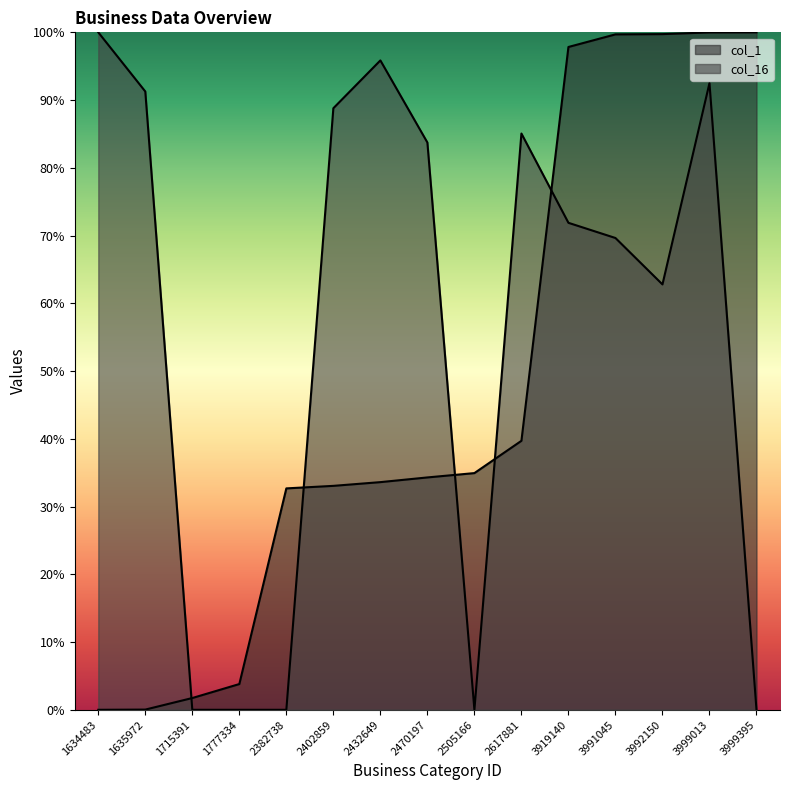

True or false: col_16 has more than 2 interior local peaks.

True